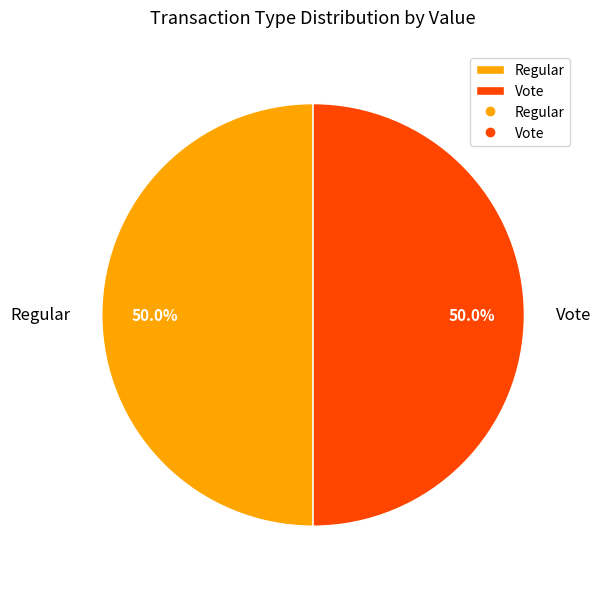

What percentage is the Vote slice, to the nearest percent?

50%